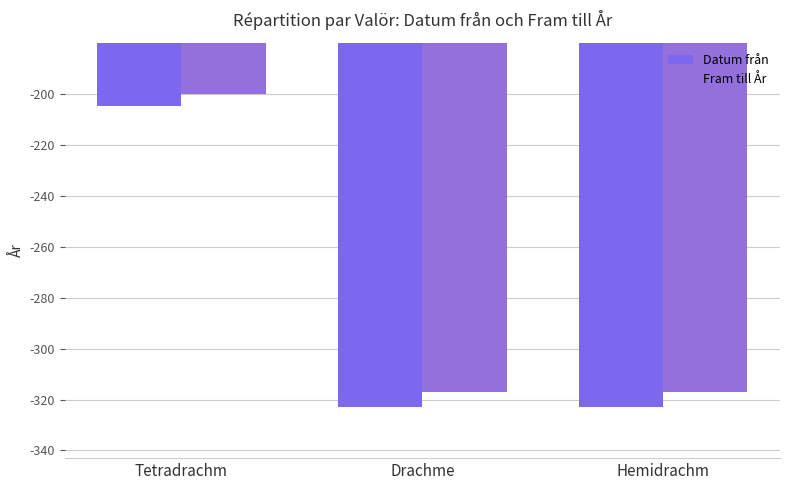

What is the maximum value shown in the chart?

-200